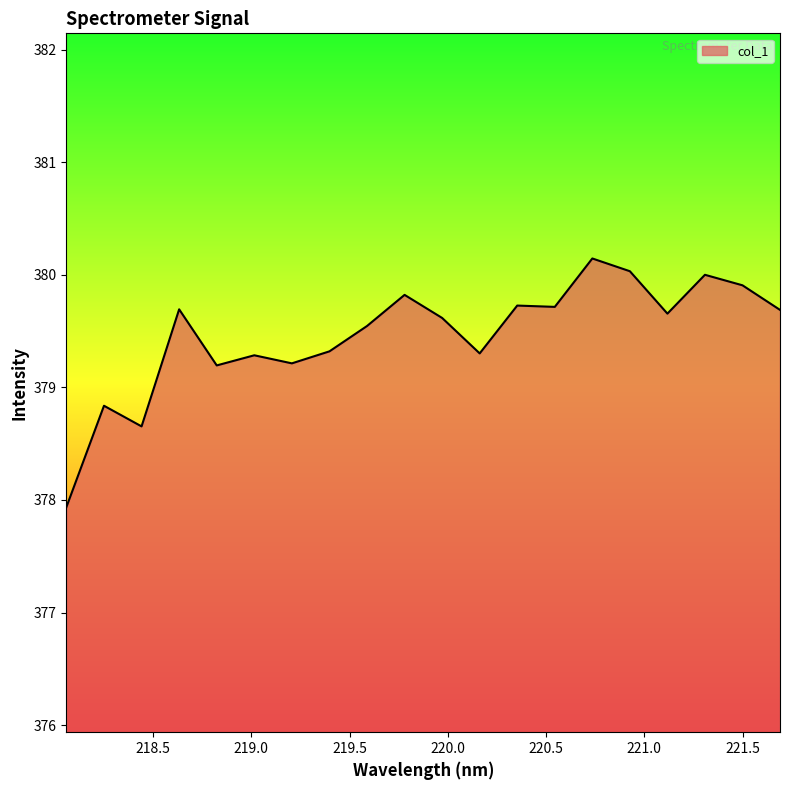

Reading left to right, list all the values displayed in this chart.

377.9	378.8	378.7	379.7	379.2	379.3	379.2	379.3	379.5	379.8	379.6	379.3	379.7	379.7	380.1	380.0	379.7	380.0	379.9	379.7